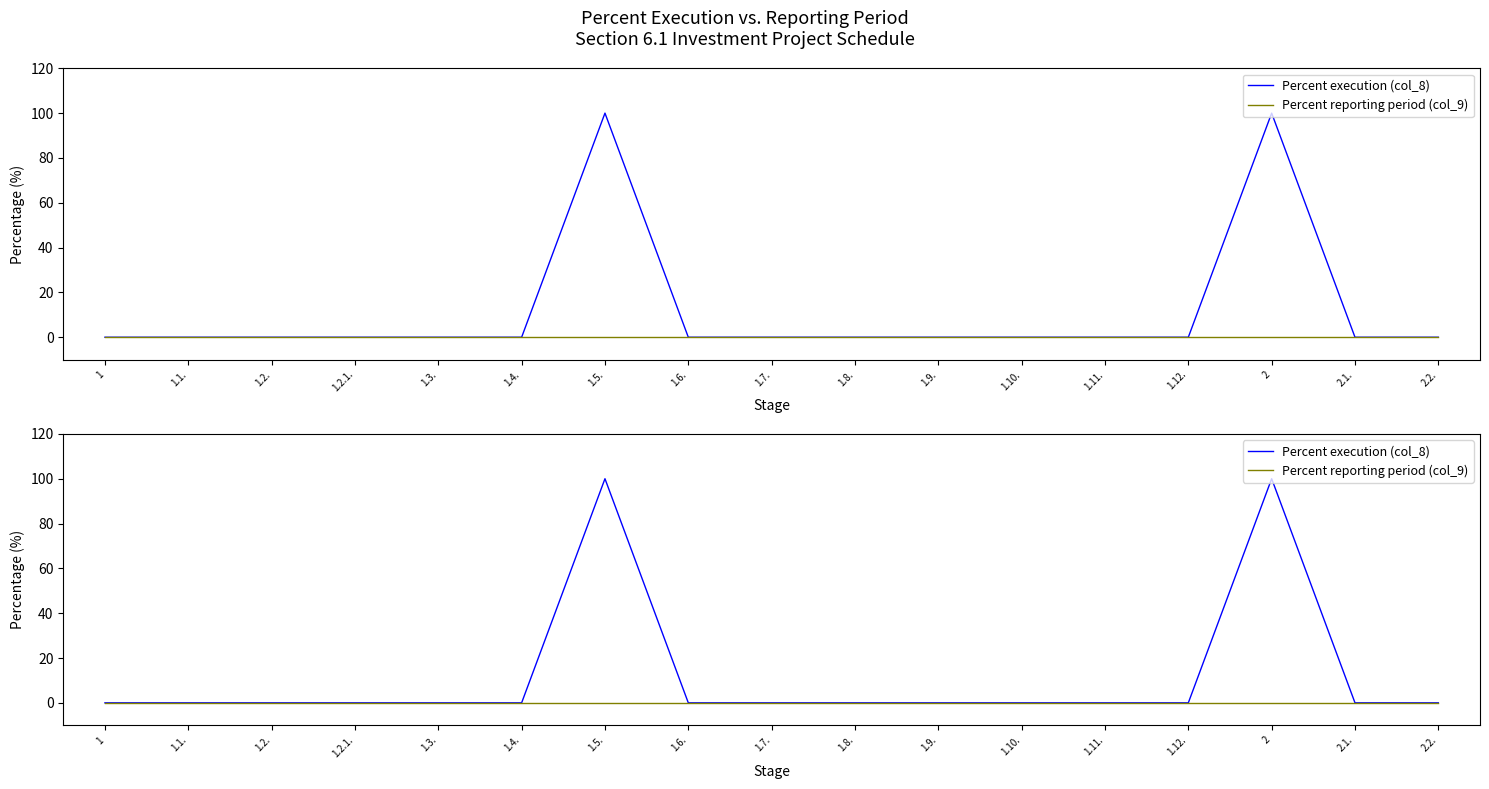

Rank the series at 1.2. from lowest to highest value.

Percent execution (col_8), Percent reporting period (col_9)